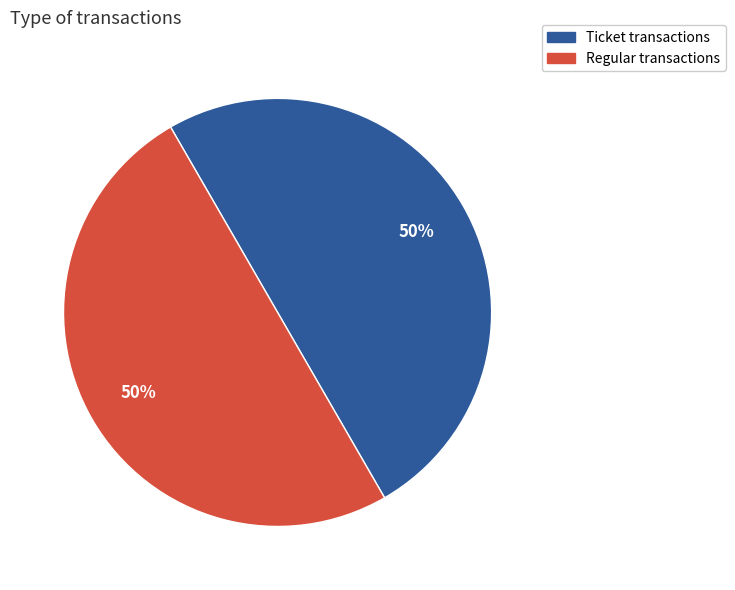

Is the sum of Ticket and Regular greater than half?

Yes